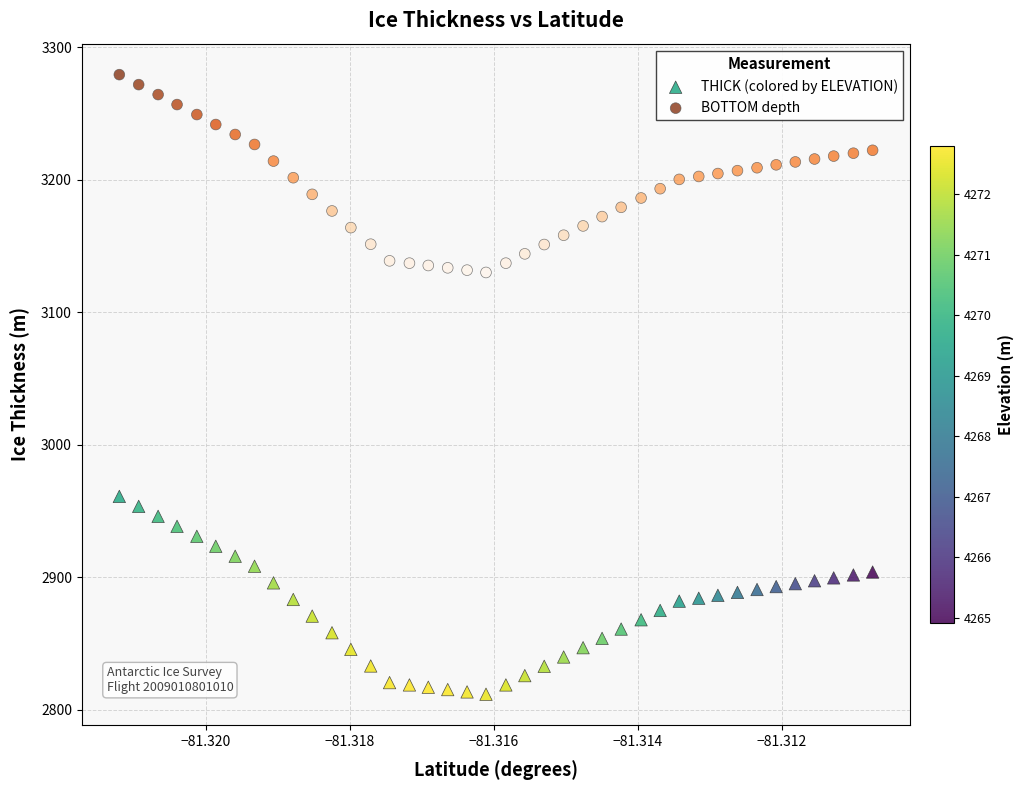

Which series has the largest Y range (max minus min)?

THICK (colored by ELEVATION)